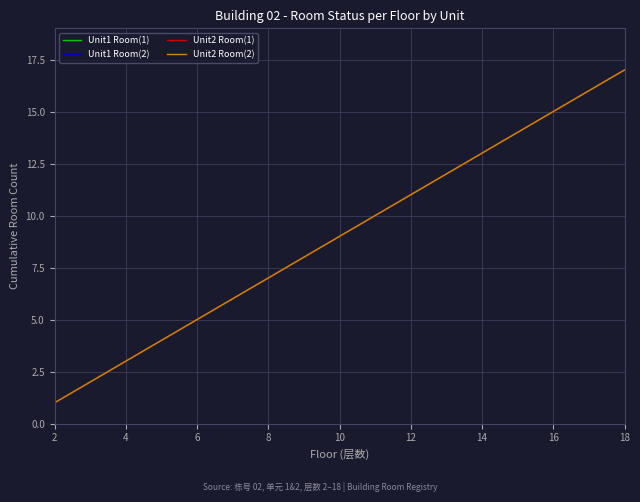

Does the chart display data point markers on the line(s)?

No